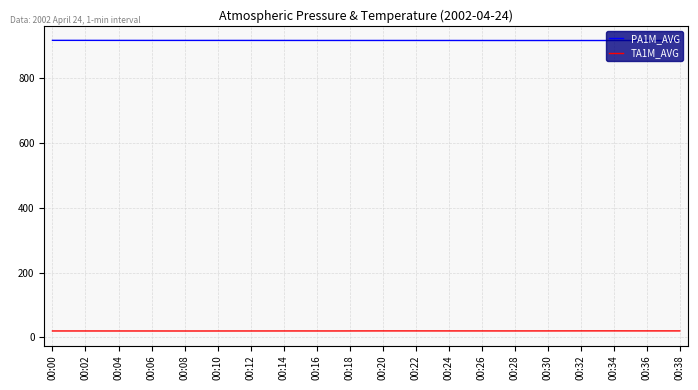

List the series in order of their overall mean, highest first.

PA1M_AVG, TA1M_AVG